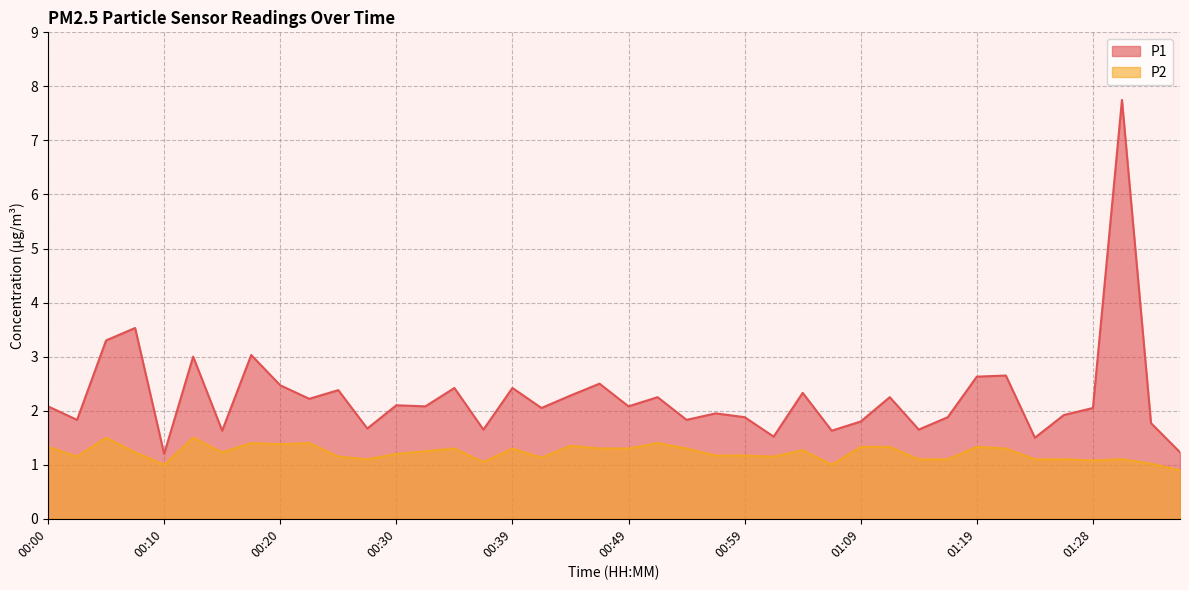

True or false: P2 and P1 cross at least once.

False